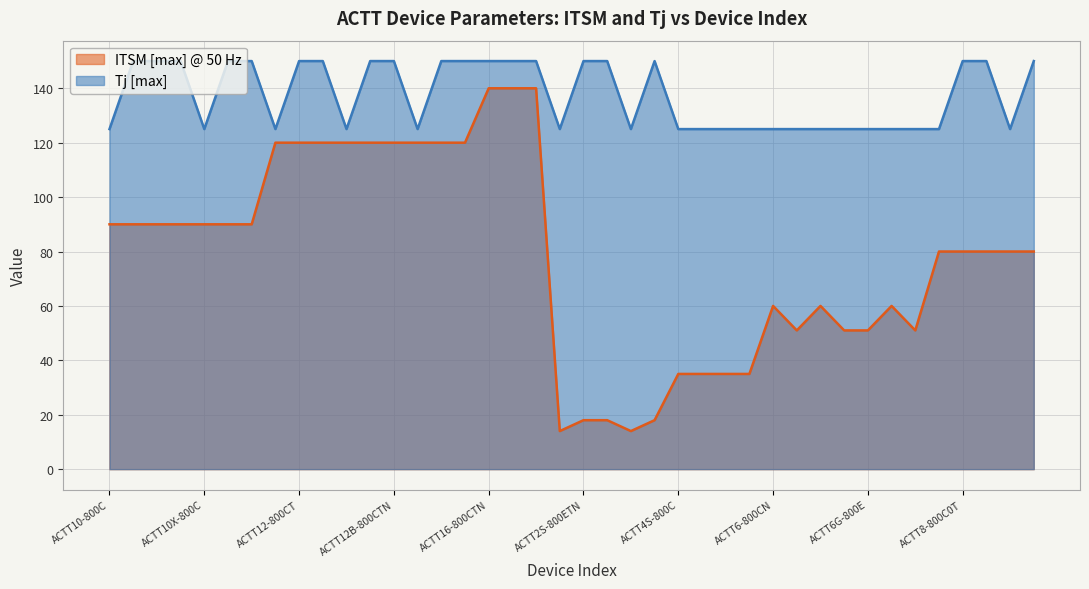

Count the number of data series in this chart.

2